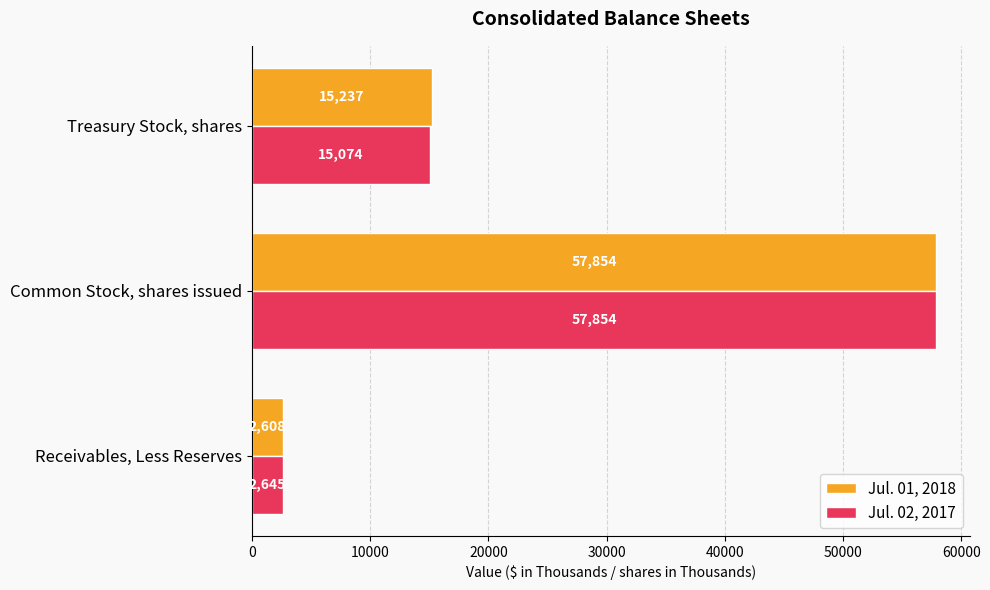

Between Receivables, Less Reserves and Treasury Stock, shares, which series saw the biggest shift?

Jul. 01, 2018